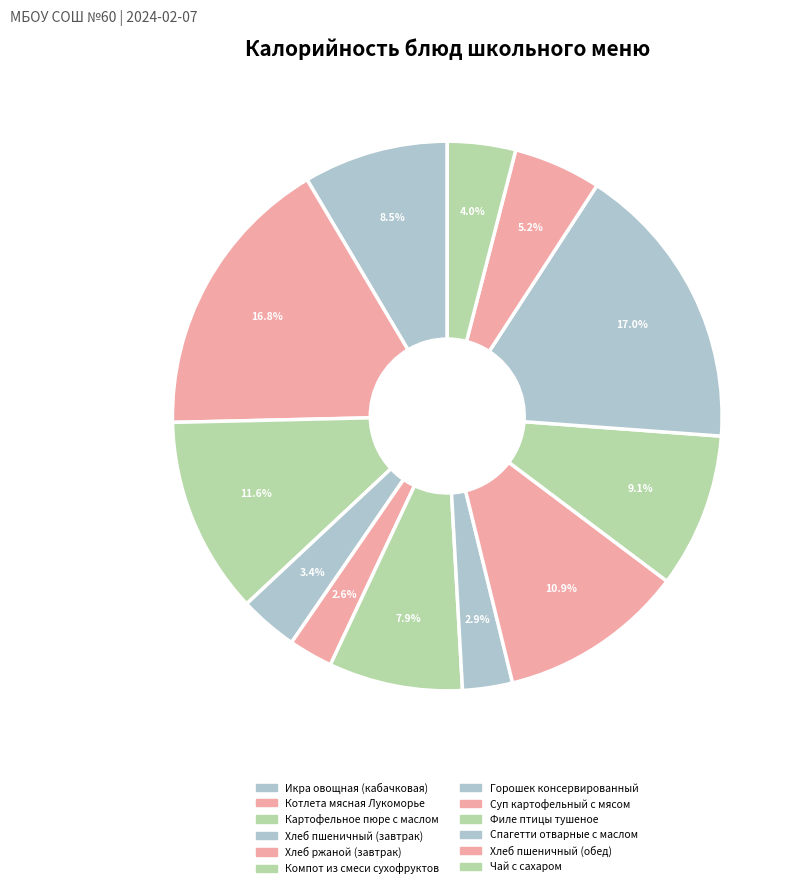

Is it true that Котлета мясная Лукоморье is 4% of the pie?

False